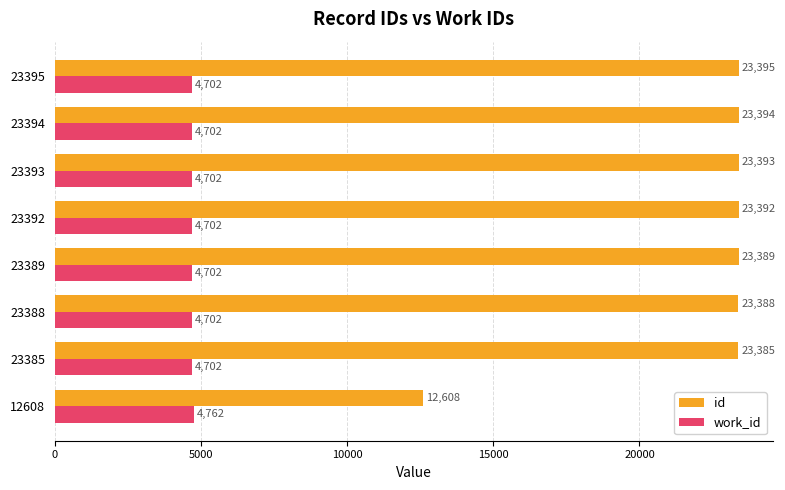

The value of id at 23388 is 11622. True or false?

False